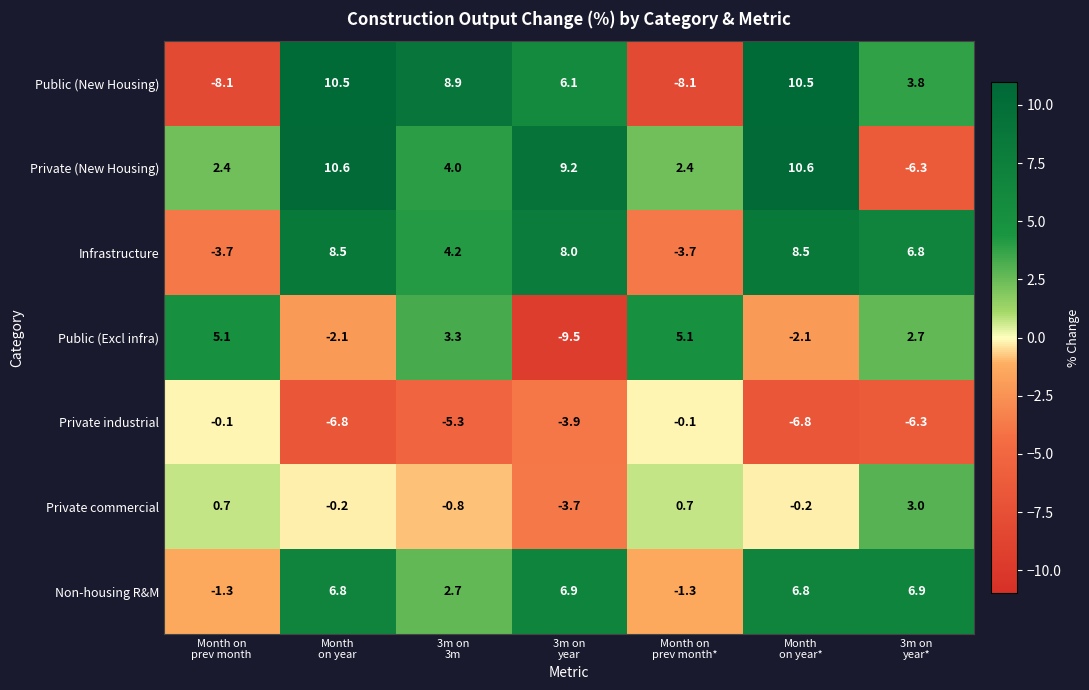

Which series has the largest total across all categories?

Private (New Housing)